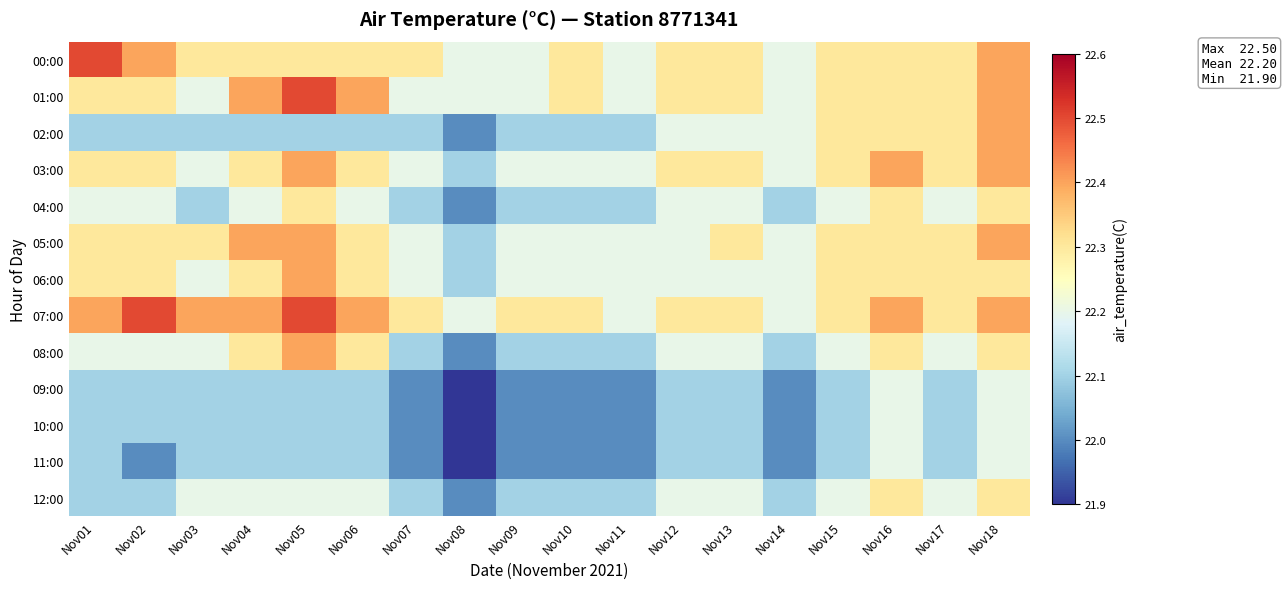

At how many categories does at least one series exceed 21?

18